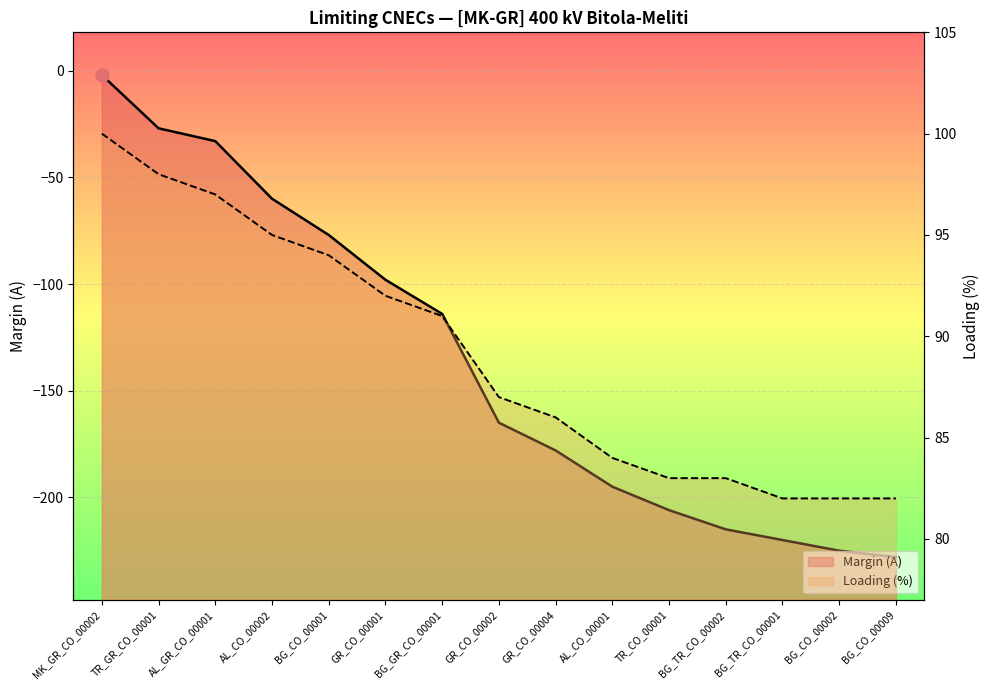

What are all the series names shown in the legend?

Margin (A), Loading (%)